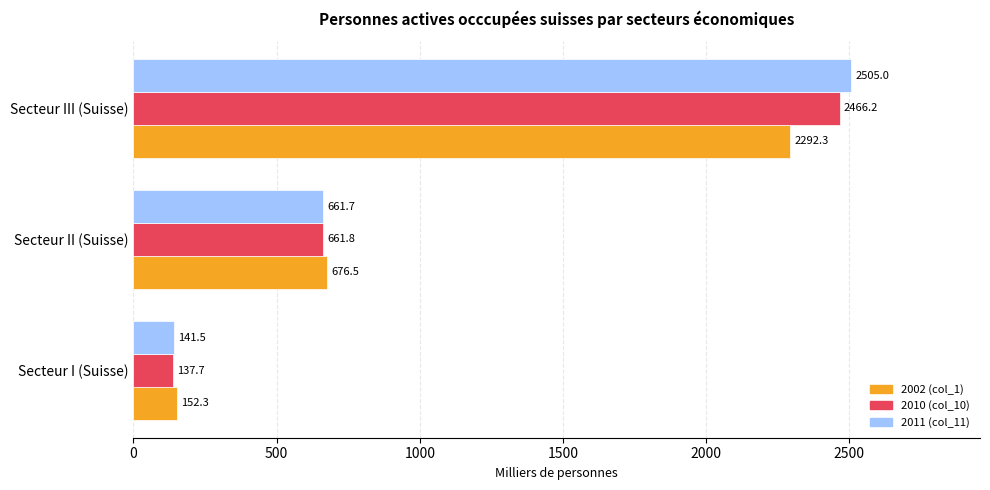

Which series has the largest total across all categories?

2011 (col_11)